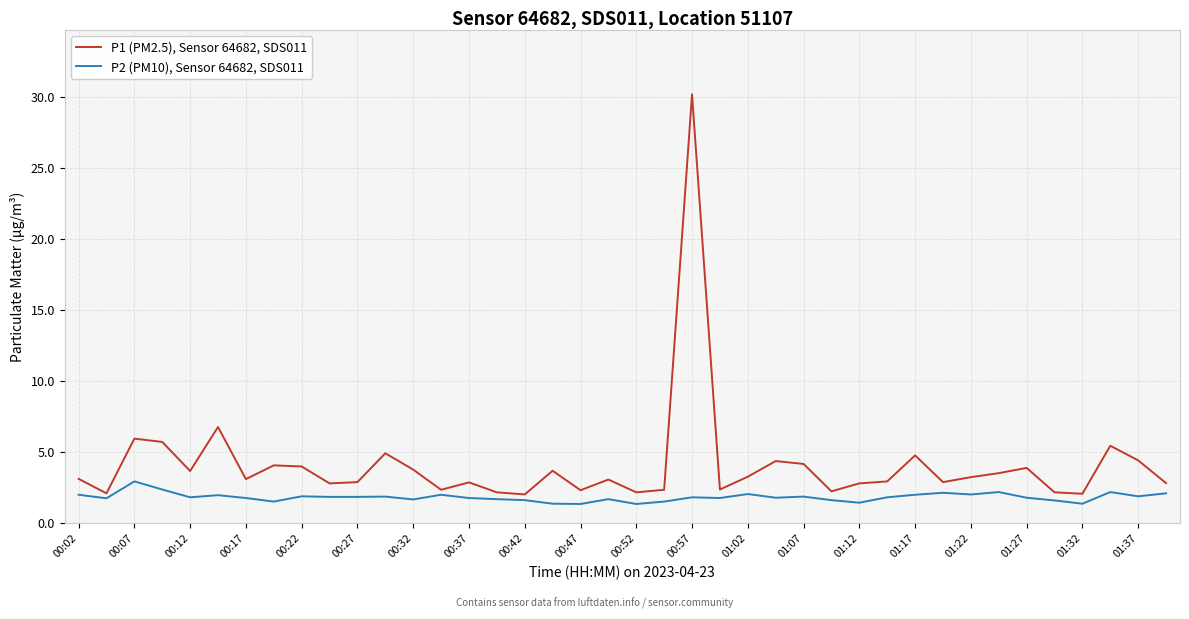

What is the maximum value shown in the chart?

30.2